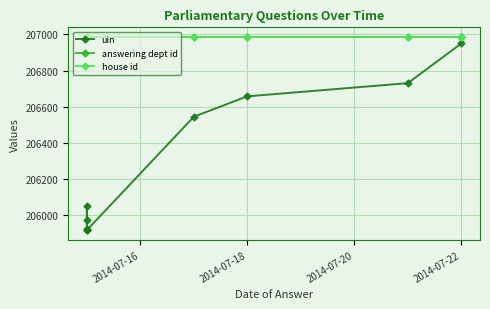

True or false: answering dept id and uin intersect in this chart.

False